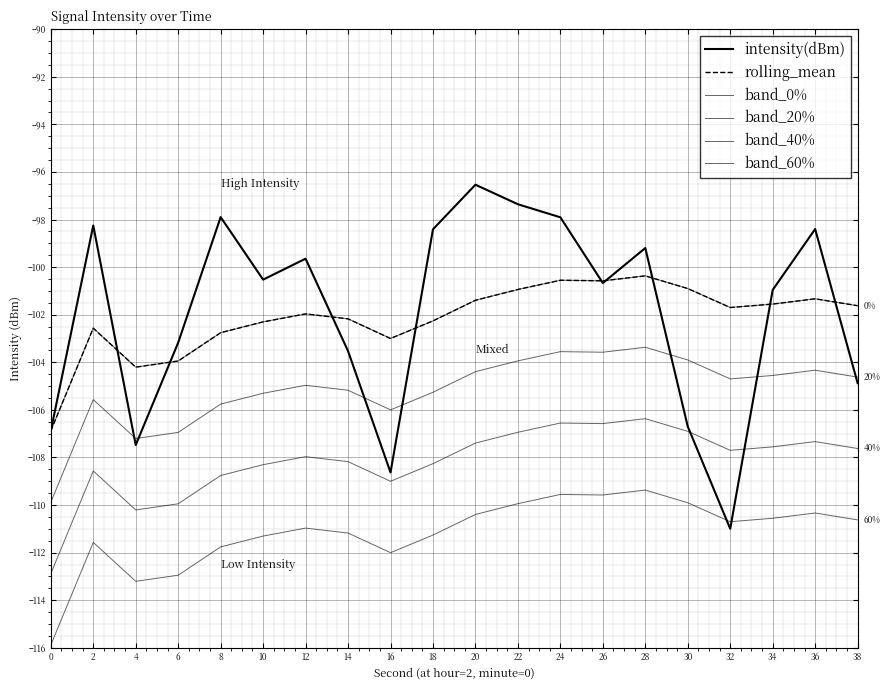

What is the greatest value displayed?

-96.5